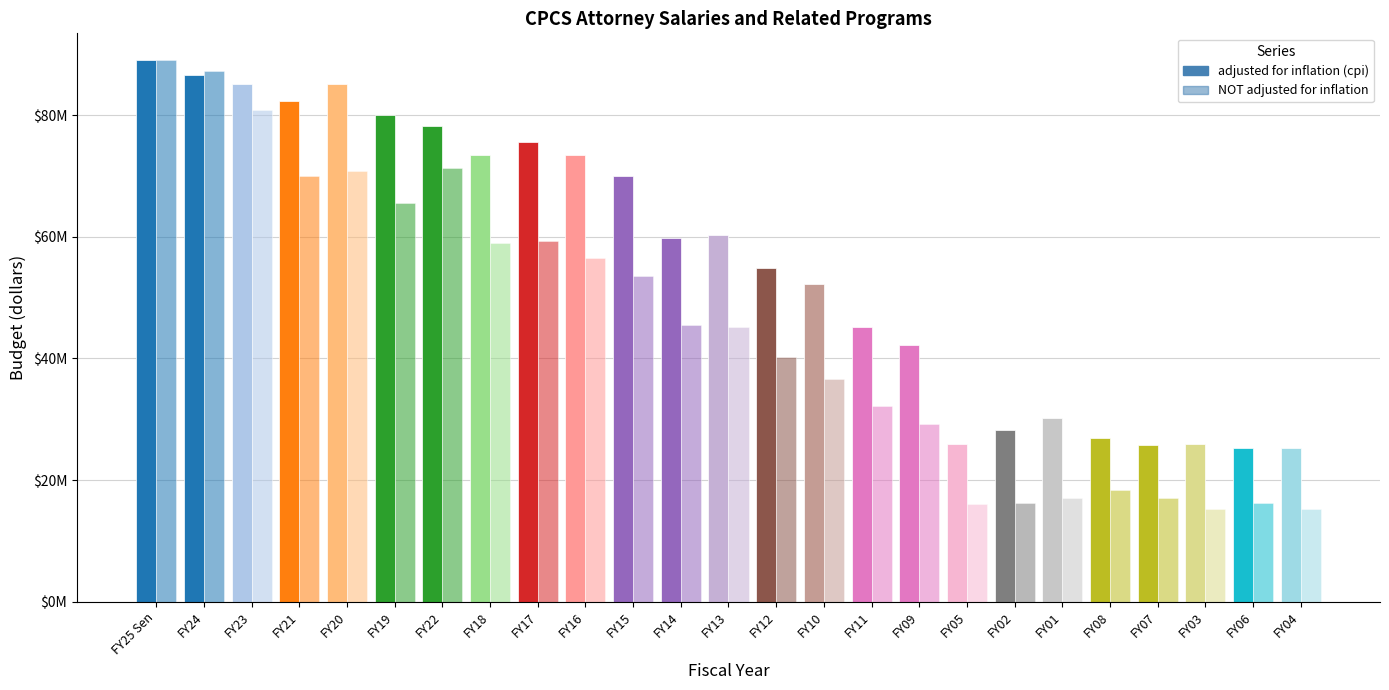

What is the label of the 3rd bar from the right?

FY03